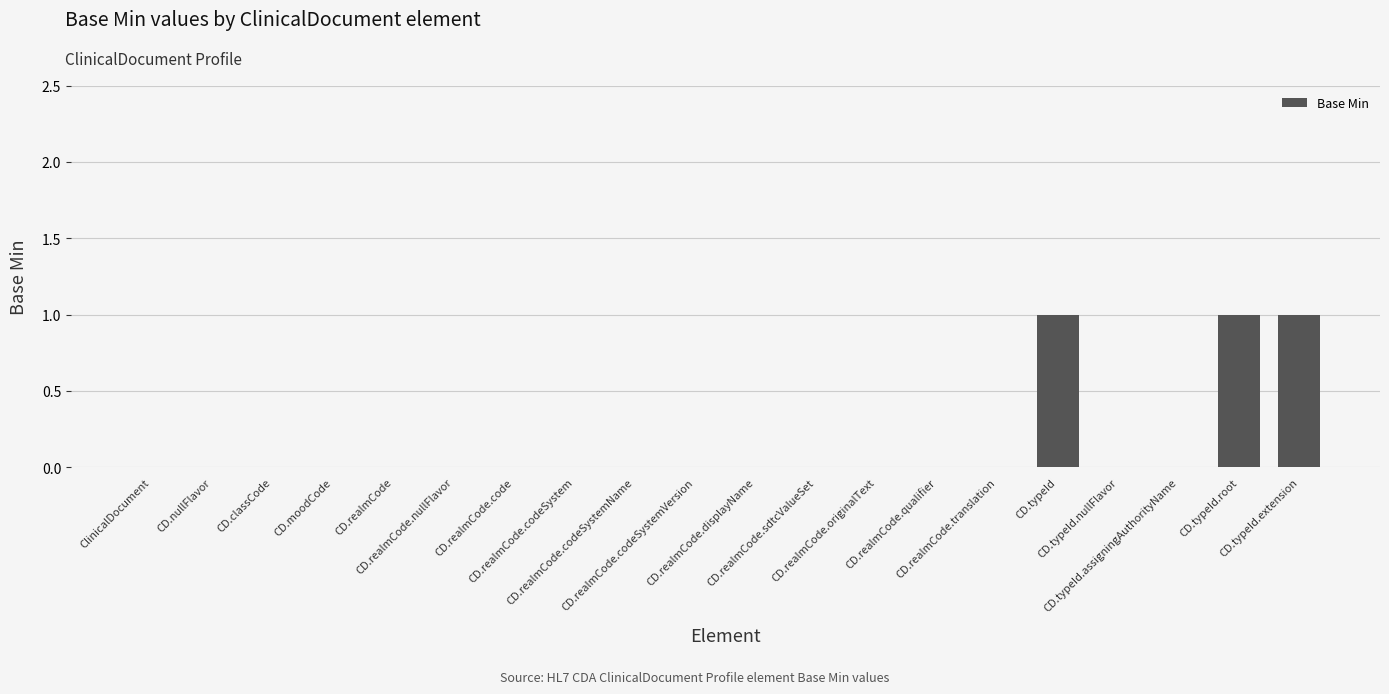

The value at CD.typeId is 1. True or false?

True